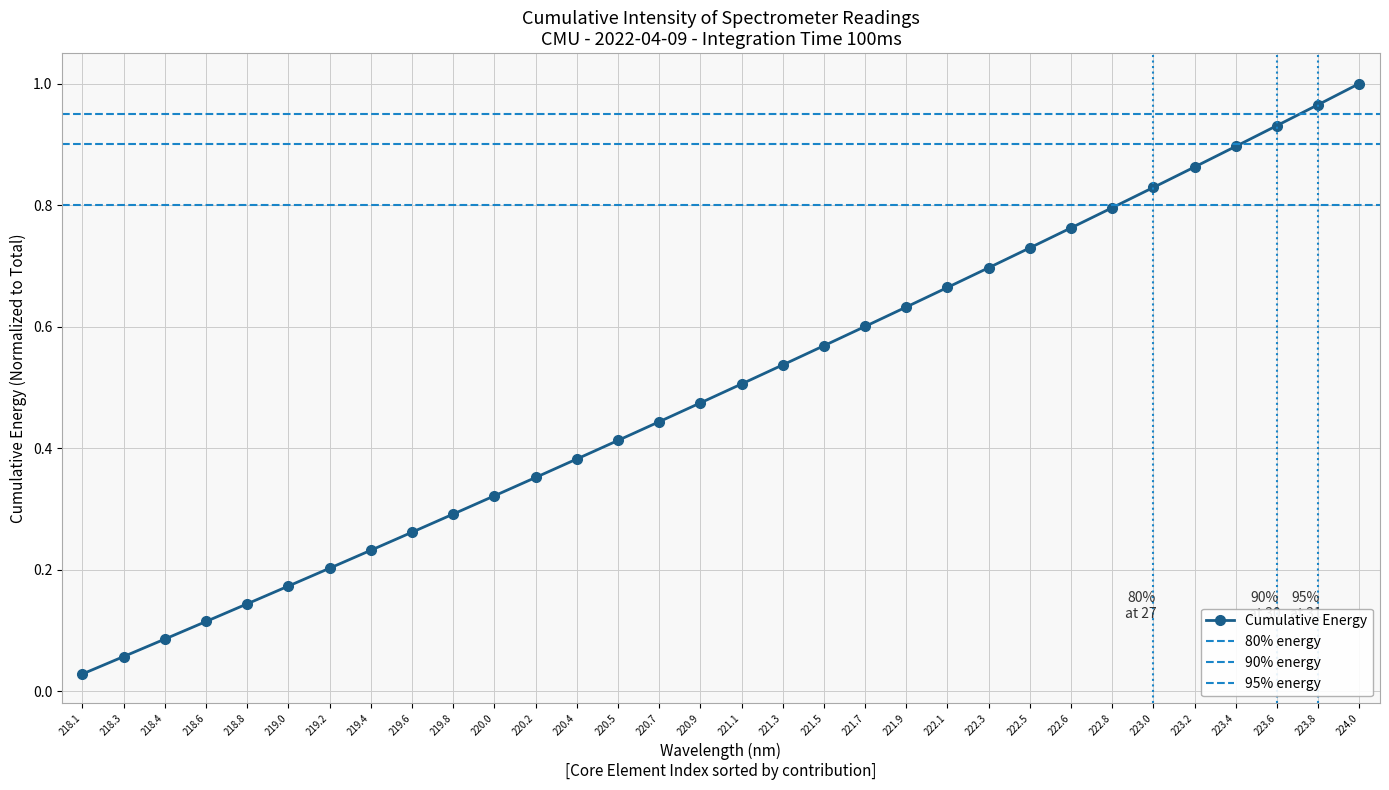

The Cumulative Energy series shows 1.0 at 224.0. True or false?

True